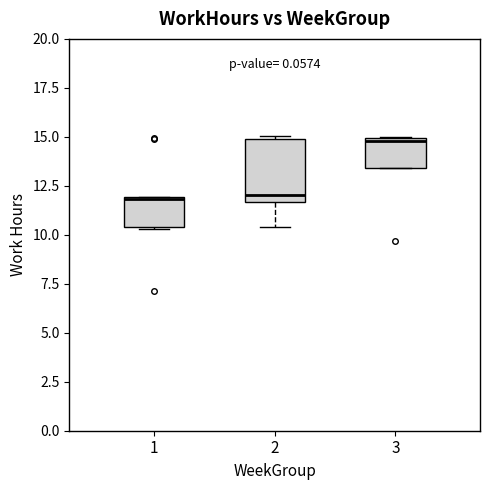

Which box is the tallest, from its lower edge to its upper edge?

2